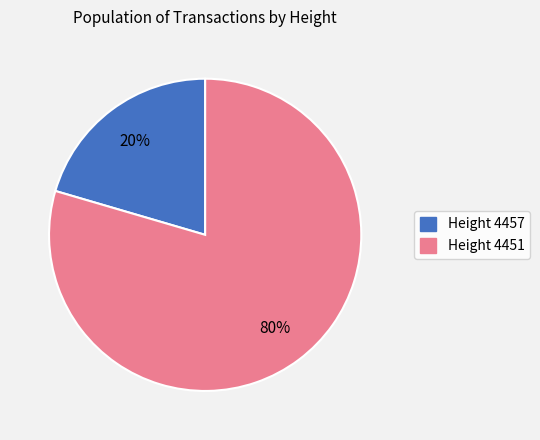

To the nearest percent, what is the average slice percentage?

50%